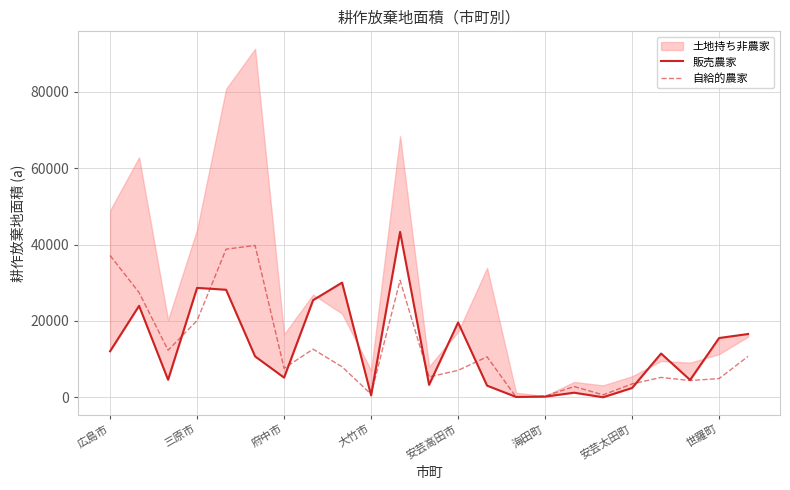

How many times do 自給的農家 and 販売農家 cross each other?

11